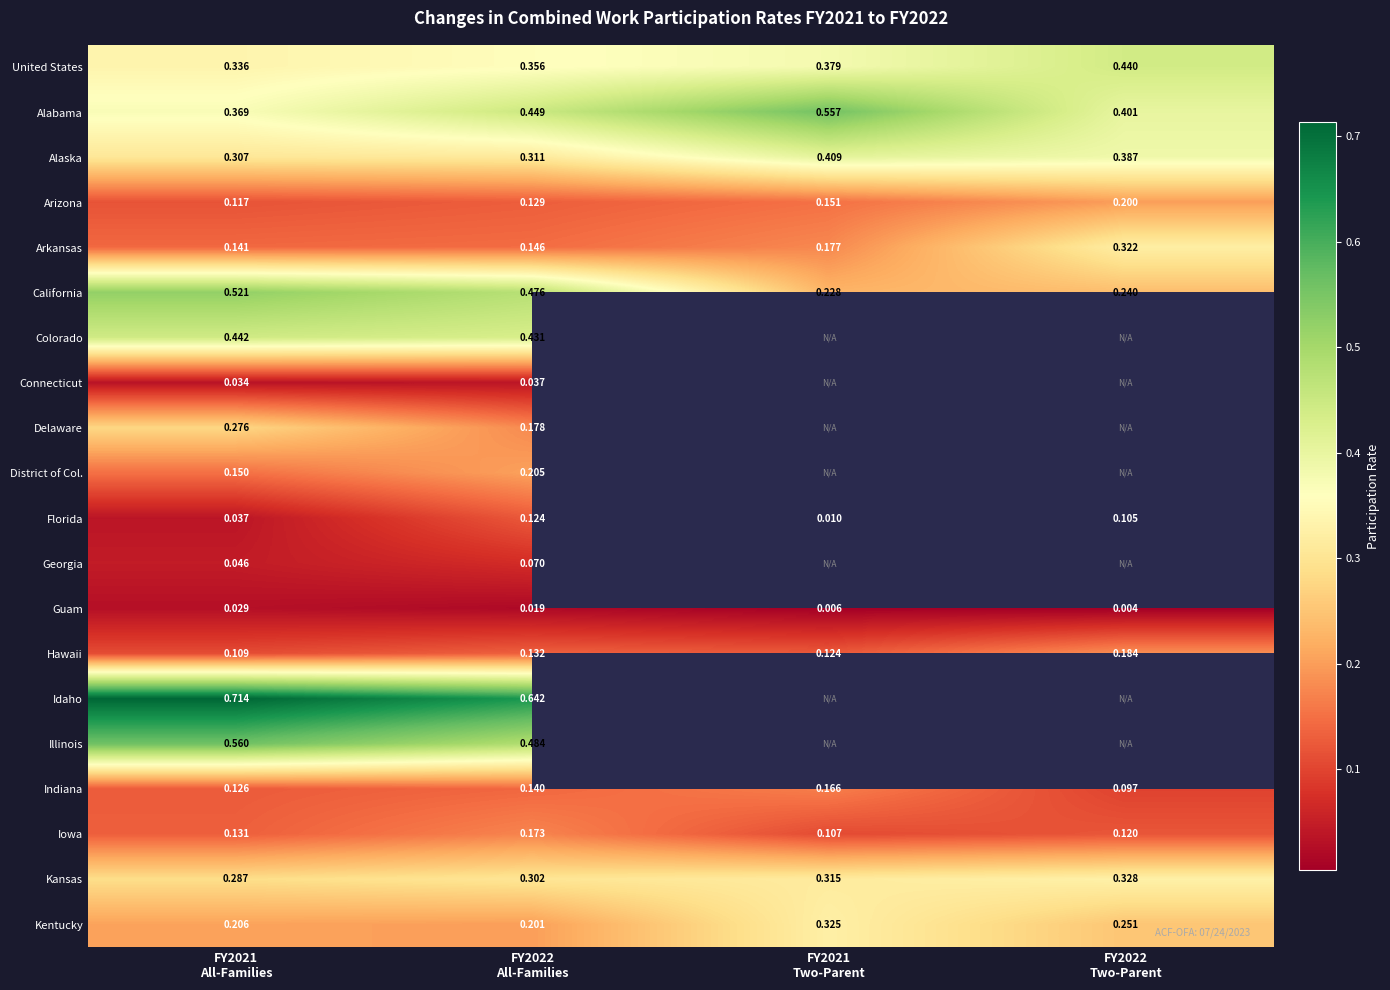

Between FY2021
All-Families and FY2022
All-Families, which series saw the biggest shift?

Delaware